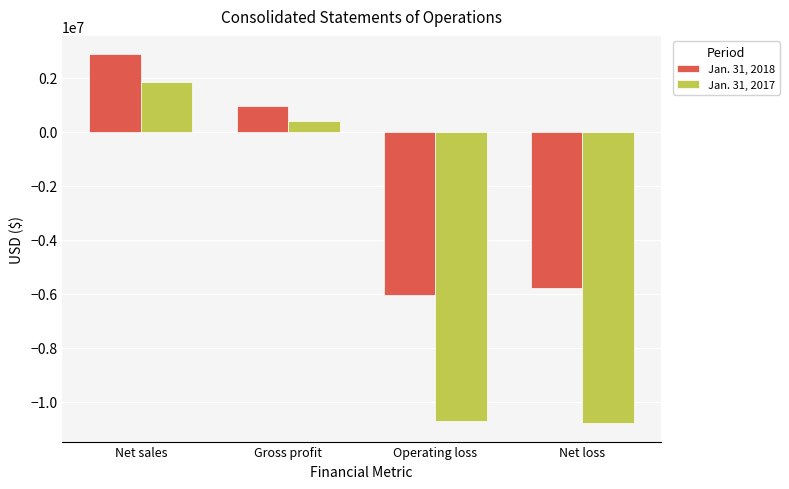

Which series has the largest range (max minus min)?

Jan. 31, 2017